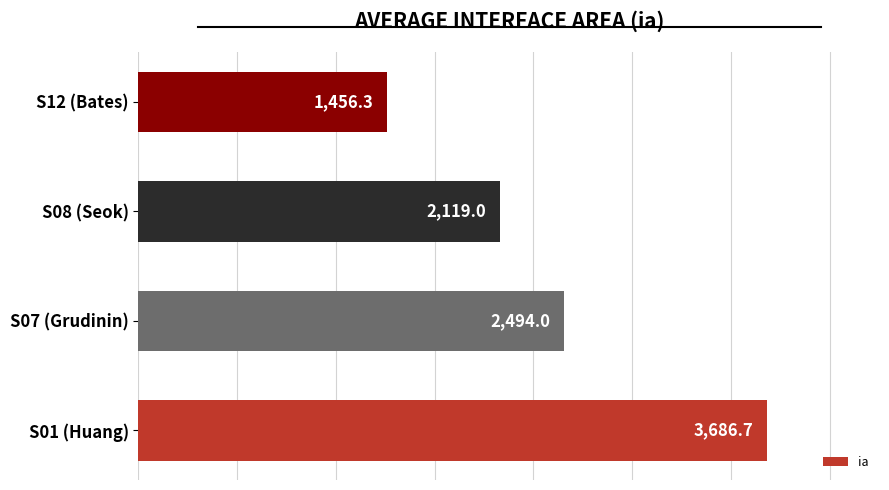

Reading top to bottom, list all the values displayed in this chart.

1456.3	2119.0	2494.0	3686.7